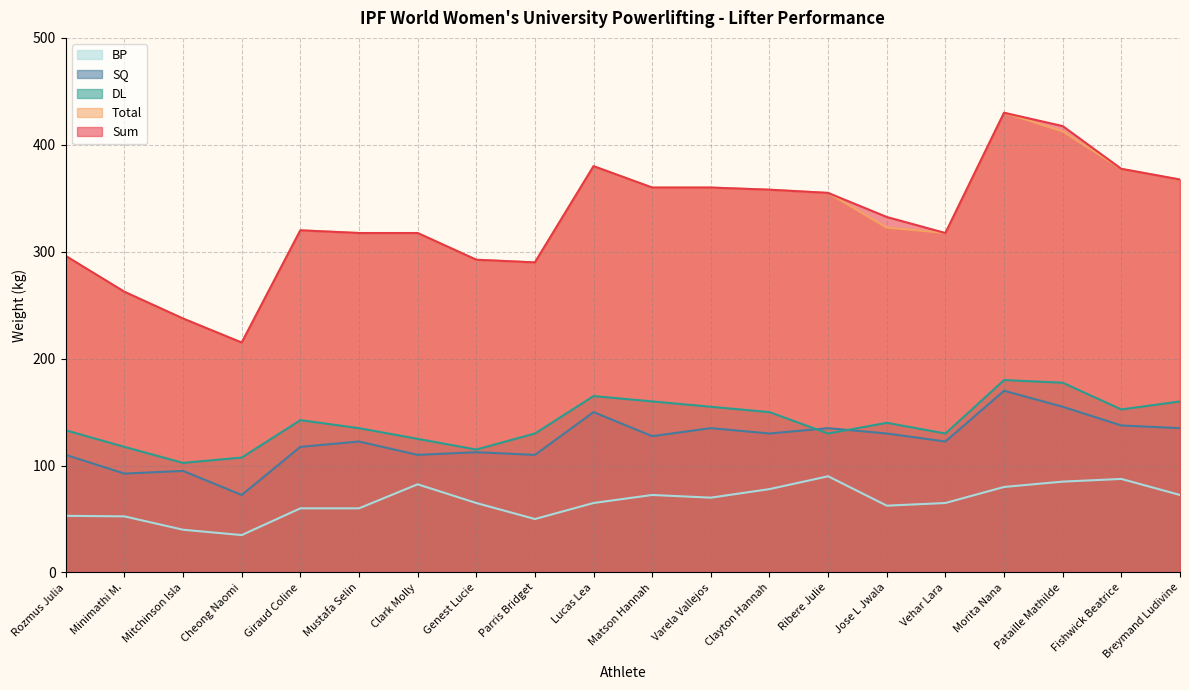

What is the maximum value for BP?

90.0